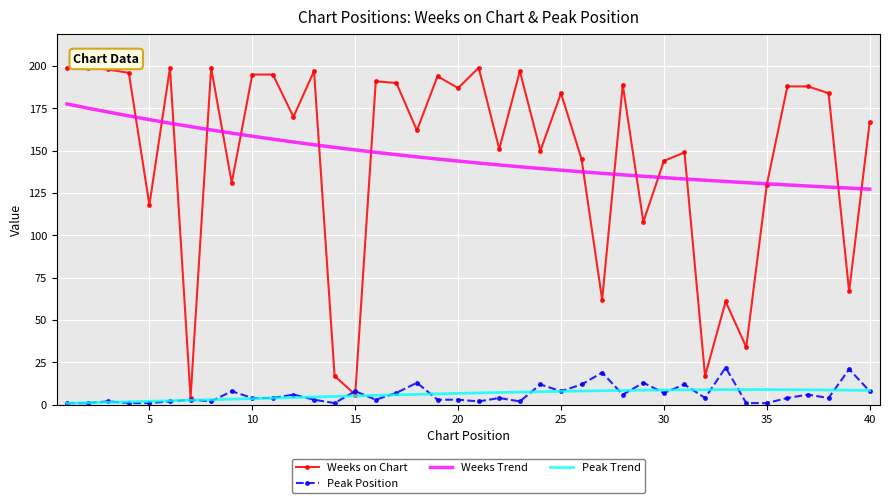

List the series in order of their peak value, lowest first.

Peak Trend, Peak Position, Weeks Trend, Weeks on Chart